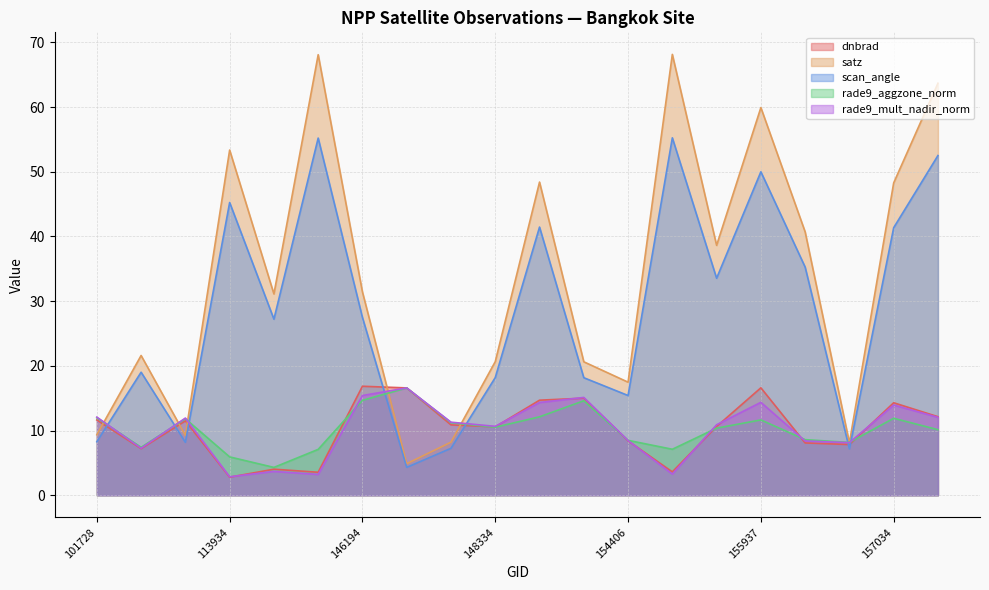

Reading right to left, transcribe all the data shown in this chart.

dnbrad: 157819=12.1	157034=14.3	156294=7.8	156115=8.1	155937=16.6	155557=10.6	154819=3.6	154406=8.4	154213=15.0	154022=14.7	148334=10.6	147345=10.9	146385=16.6	146194=16.8	145819=3.6	143043=4.0	113934=2.8	103686=11.5	102352=7.2	101728=11.6
satz: 157819=63.7	157034=48.3	156294=8.1	156115=40.7	155937=59.9	155557=38.6	154819=68.1	154406=17.5	154213=20.6	154022=48.4	148334=20.7	147345=8.2	146385=4.9	146194=31.4	145819=68.1	143043=31.1	113934=53.3	103686=9.2	102352=21.6	101728=9.4
scan_angle: 157819=52.5	157034=41.4	156294=7.2	156115=35.3	155937=50.0	155557=33.5	154819=55.2	154406=15.4	154213=18.2	154022=41.4	148334=18.2	147345=7.3	146385=4.3	146194=27.5	145819=55.2	143043=27.2	113934=45.2	103686=8.2	102352=19.0	101728=8.3
rade9_aggzone_norm: 157819=10.1	157034=11.9	156294=8.2	156115=8.6	155937=11.6	155557=10.4	154819=7.1	154406=8.5	154213=14.6	154022=12.1	148334=10.5	147345=11.2	146385=16.6	146194=14.7	145819=7.1	143043=4.3	113934=5.9	103686=11.8	102352=7.4	101728=12.0
rade9_mult_nadir_norm: 157819=12.0	157034=13.9	156294=8.1	156115=8.4	155937=14.4	155557=10.9	154819=3.3	154406=8.5	154213=15.1	154022=14.3	148334=10.7	147345=11.3	146385=16.6	146194=15.4	145819=3.2	143043=3.7	113934=2.9	103686=11.9	102352=7.3	101728=12.1